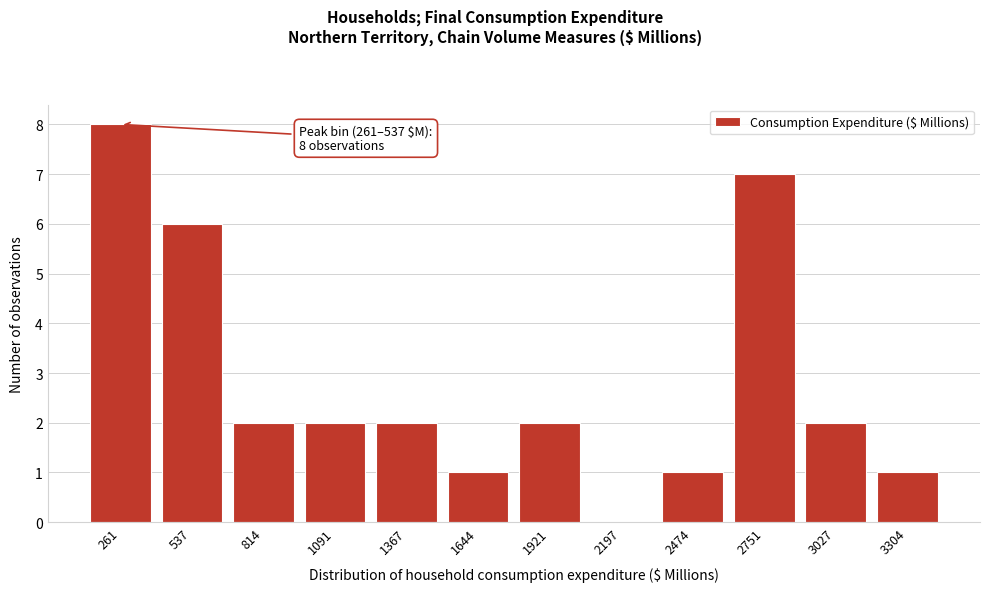

Reading left to right, extract all data points from this chart.

261=8	537=6	814=2	1091=2	1367=2	1644=1	1921=2	2197=0	2474=1	2751=7	3027=2	3304=1